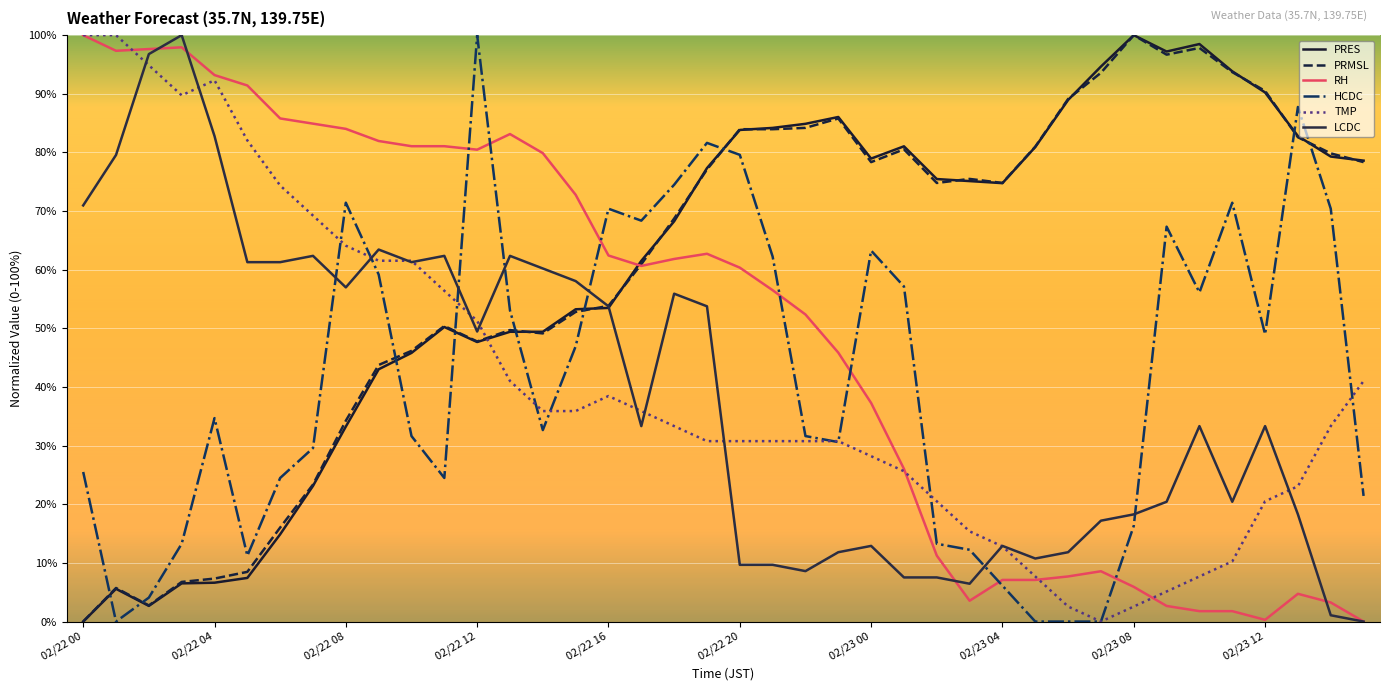

How many lines are shown in the chart?

6